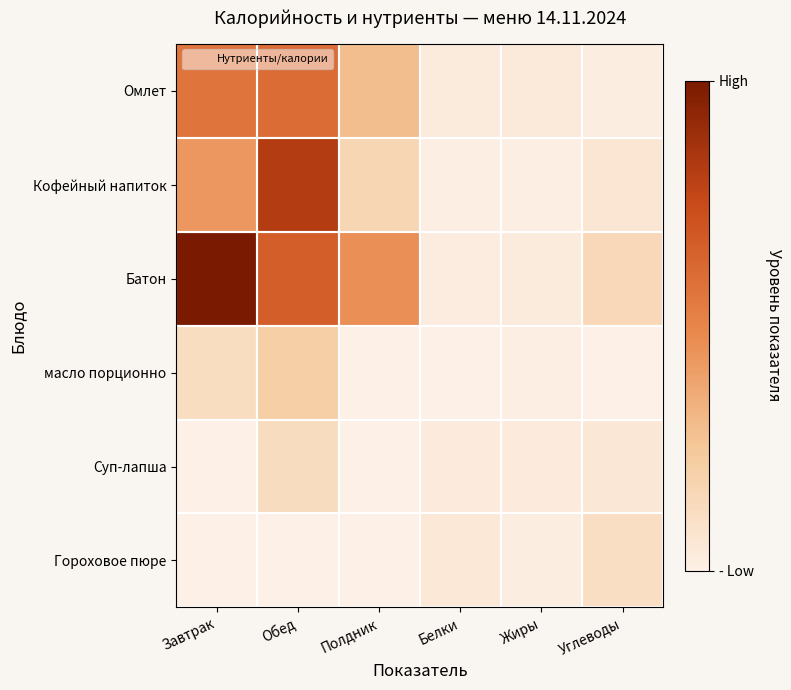

At which category is the sum across all series the highest?

Обед